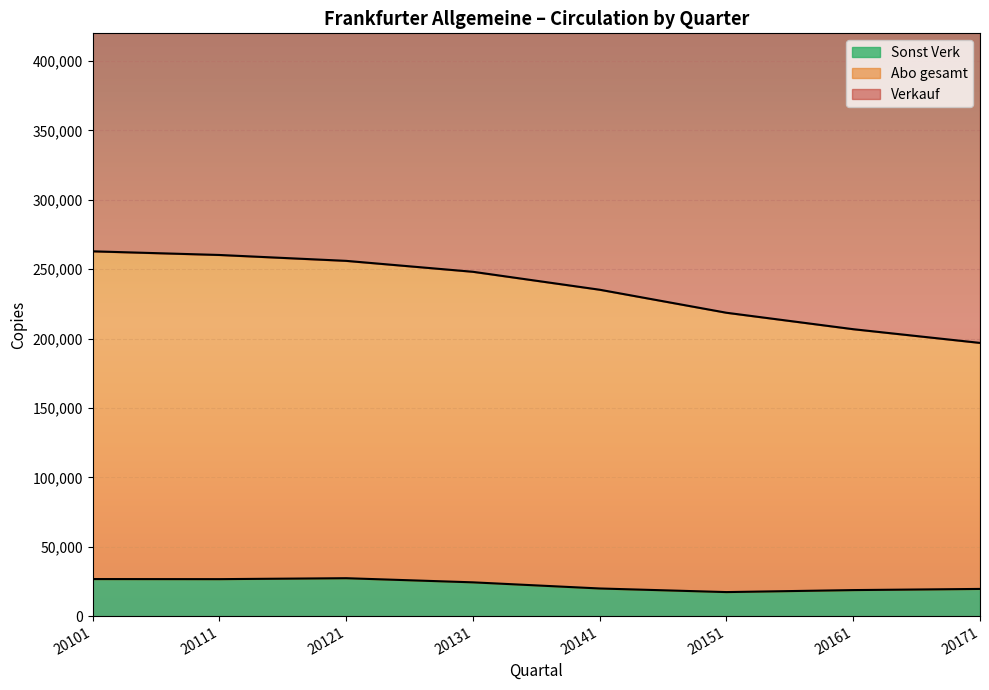

What is the difference between the second highest and second lowest values in the Sonst Verk series?

7950